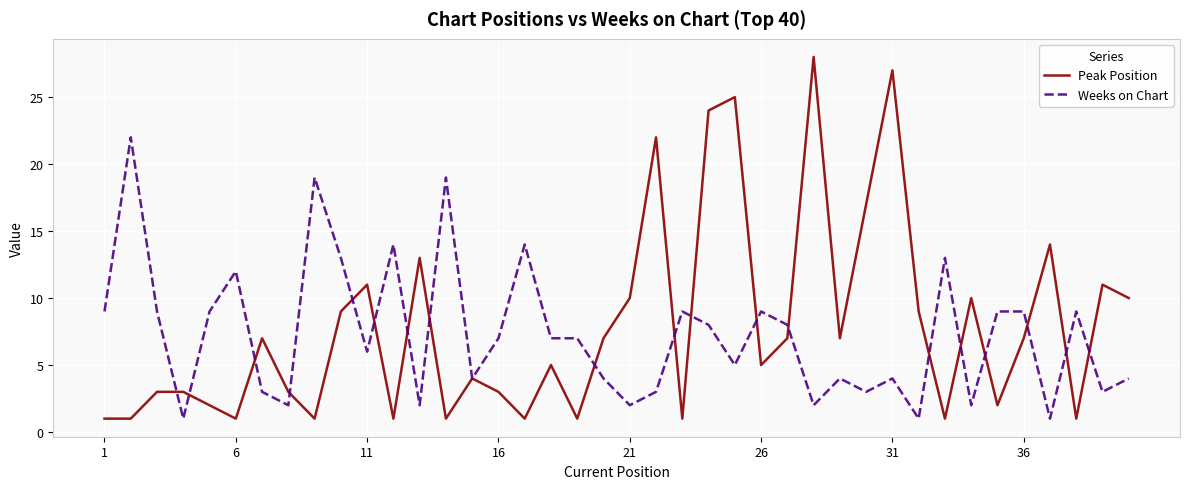

List the series in order of their peak value, highest first.

Peak Position, Weeks on Chart